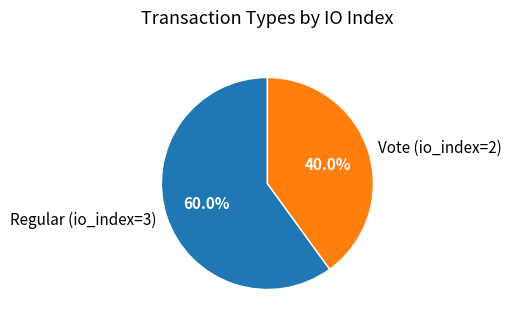

How many slices are in this pie chart?

2